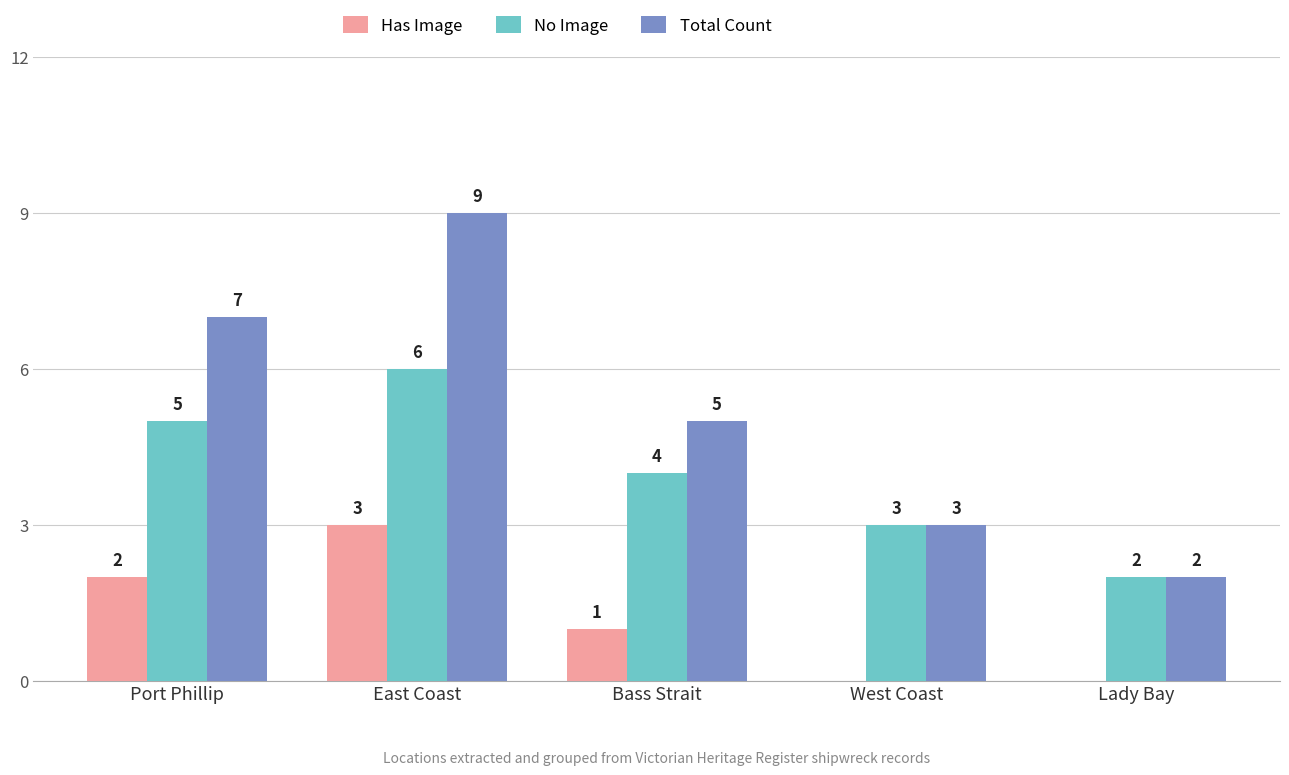

How many No Image values are between 3 and 5?

3